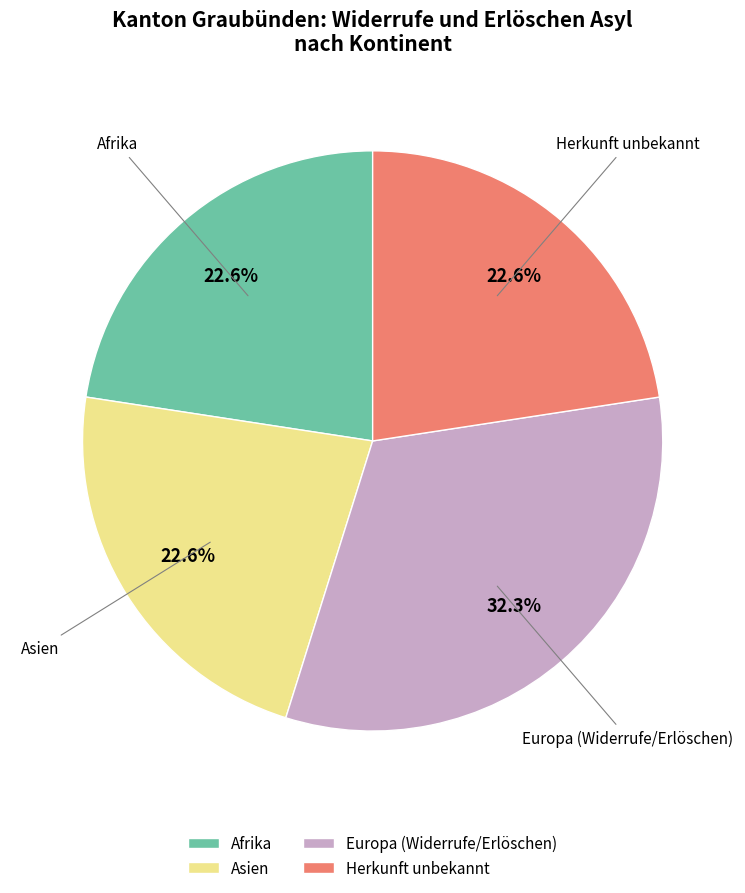

Does any single category account for the majority?

No